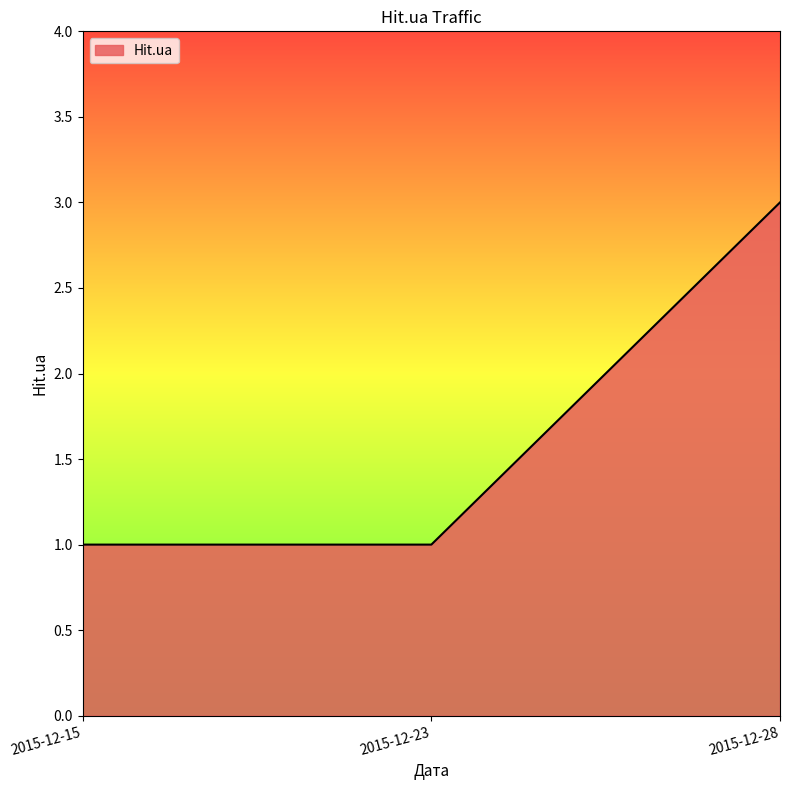

Which category has the highest value across all series?

2015-12-28